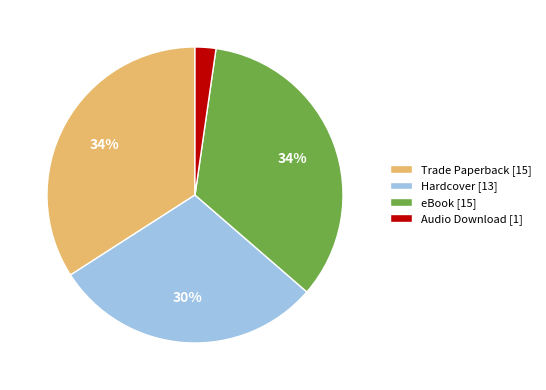

Does any single category account for the majority?

No